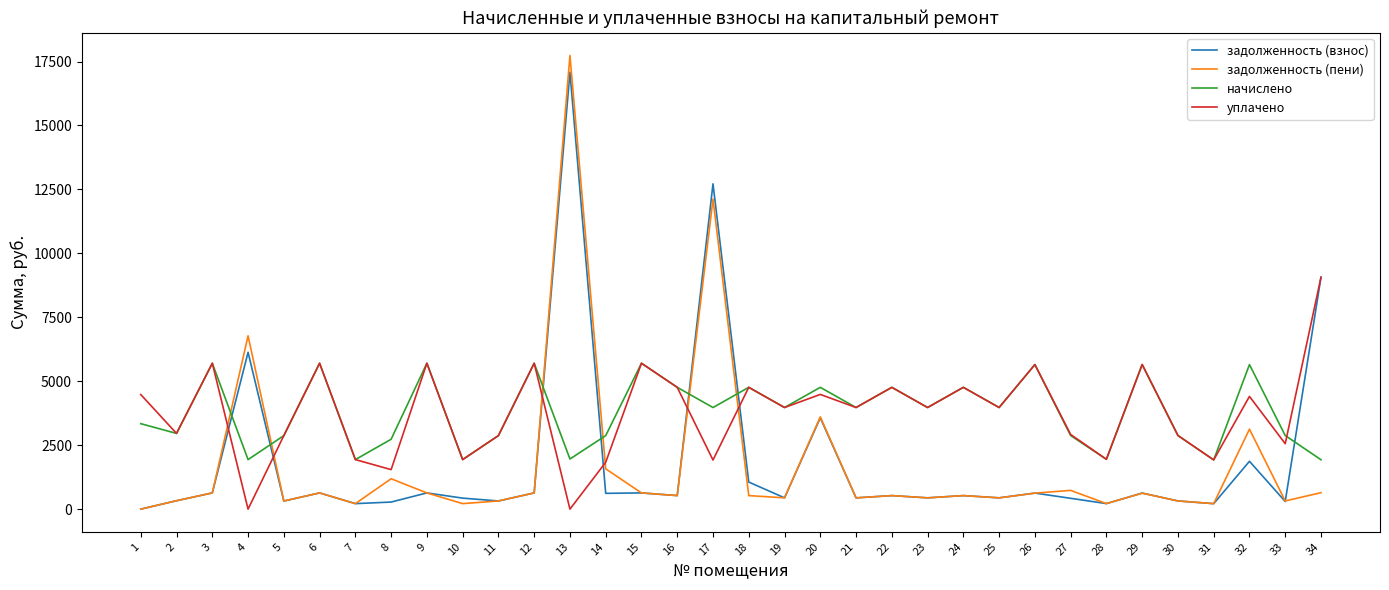

Rank the series by their maximum value, from lowest to highest.

начислено, уплачено, задолженность (взнос), задолженность (пени)